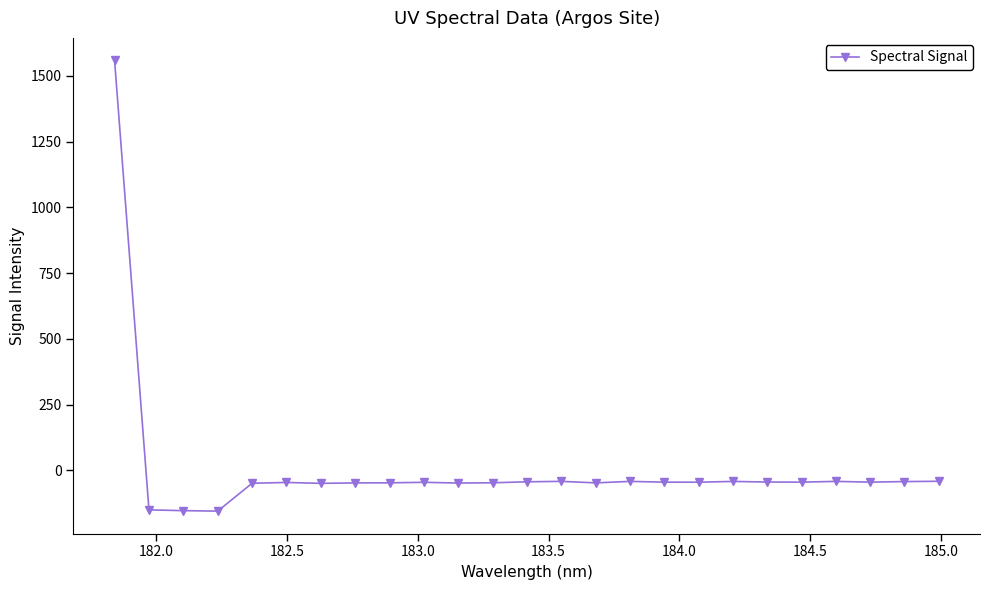

True or false: there are more than 1 points higher than both neighbors.

True